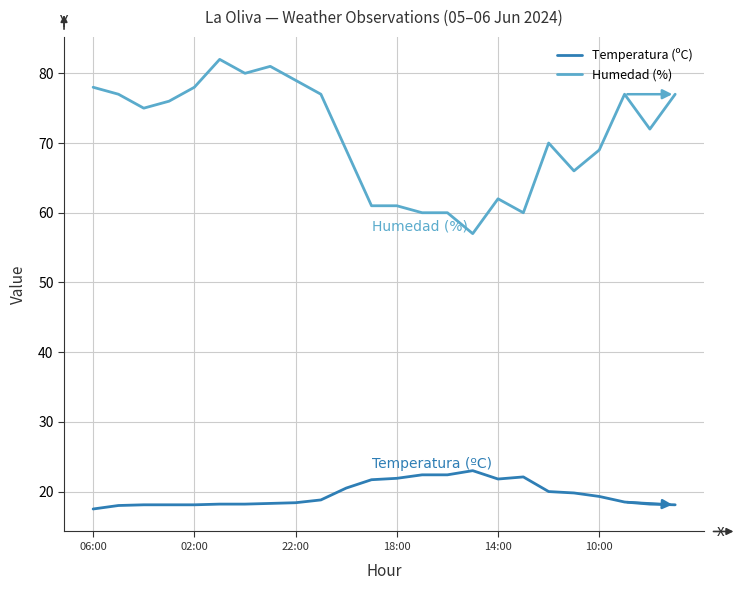

True or false: Humedad (%) and Temperatura (ºC) intersect in this chart.

False